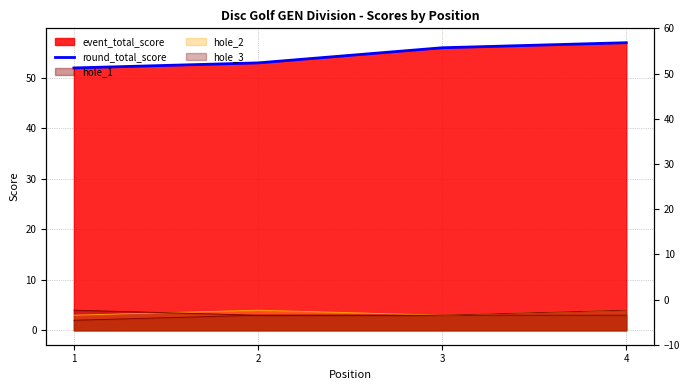

Count the values in the range 53 to 57.

3